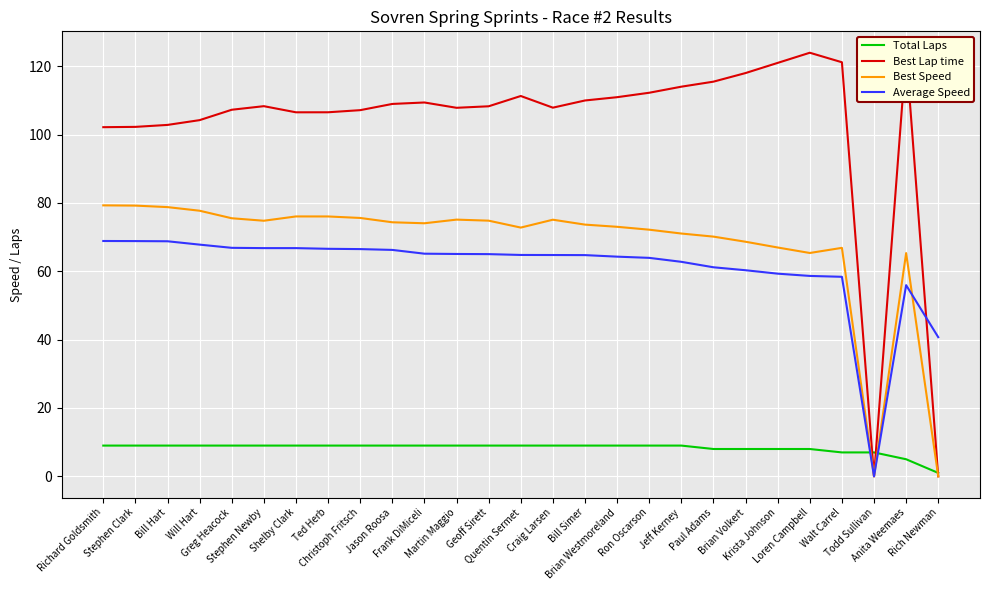

Reading left to right, transcribe all the data shown in this chart.

Total Laps: Richard Goldsmith=9.0	Stephen Clark=9.0	Bill Hart=9.0	Will Hart=9.0	Greg Heacock=9.0	Stephen Newby=9.0	Shelby Clark=9.0	Ted Herb=9.0	Christoph Fritsch=9.0	Jason Roosa=9.0	Frank DiMiceli=9.0	Martin Maggio=9.0	Geoff Sirett=9.0	Quentin Sermet=9.0	Craig Larsen=9.0	Bill Simer=9.0	Brian Westmoreland=9.0	Ron Oscarson=9.0	Jeff Kerney=9.0	Paul Adams=8.0	Brian Volkert=8.0	Krista Johnson=8.0	Loren Campbell=8.0	Walt Carrel=7.0	Todd Sullivan=7.0	Anita Weemaes=5.0	Rich Newman=1.0
Best Lap time: Richard Goldsmith=102.2	Stephen Clark=102.3	Bill Hart=102.8	Will Hart=104.2	Greg Heacock=107.3	Stephen Newby=108.3	Shelby Clark=106.5	Ted Herb=106.5	Christoph Fritsch=107.1	Jason Roosa=109.0	Frank DiMiceli=109.4	Martin Maggio=107.8	Geoff Sirett=108.3	Quentin Sermet=111.3	Craig Larsen=107.9	Bill Simer=110.0	Brian Westmoreland=110.9	Ron Oscarson=112.2	Jeff Kerney=114.0	Paul Adams=115.5	Brian Volkert=118.0	Krista Johnson=121.0	Loren Campbell=123.9	Walt Carrel=121.2	Todd Sullivan=0.0	Anita Weemaes=124.0	Rich Newman=0.0
Best Speed: Richard Goldsmith=79.3	Stephen Clark=79.2	Bill Hart=78.8	Will Hart=77.7	Greg Heacock=75.5	Stephen Newby=74.8	Shelby Clark=76.0	Ted Herb=76.0	Christoph Fritsch=75.6	Jason Roosa=74.3	Frank DiMiceli=74.0	Martin Maggio=75.1	Geoff Sirett=74.8	Quentin Sermet=72.8	Craig Larsen=75.1	Bill Simer=73.7	Brian Westmoreland=73.0	Ron Oscarson=72.2	Jeff Kerney=71.0	Paul Adams=70.1	Brian Volkert=68.6	Krista Johnson=67.0	Loren Campbell=65.4	Walt Carrel=66.9	Todd Sullivan=0.0	Anita Weemaes=65.3	Rich Newman=0.0
Average Speed: Richard Goldsmith=68.9	Stephen Clark=68.8	Bill Hart=68.8	Will Hart=67.8	Greg Heacock=66.9	Stephen Newby=66.8	Shelby Clark=66.8	Ted Herb=66.6	Christoph Fritsch=66.5	Jason Roosa=66.3	Frank DiMiceli=65.1	Martin Maggio=65.1	Geoff Sirett=65.0	Quentin Sermet=64.8	Craig Larsen=64.8	Bill Simer=64.7	Brian Westmoreland=64.3	Ron Oscarson=63.9	Jeff Kerney=62.8	Paul Adams=61.2	Brian Volkert=60.3	Krista Johnson=59.3	Loren Campbell=58.6	Walt Carrel=58.4	Todd Sullivan=0.0	Anita Weemaes=55.9	Rich Newman=40.7